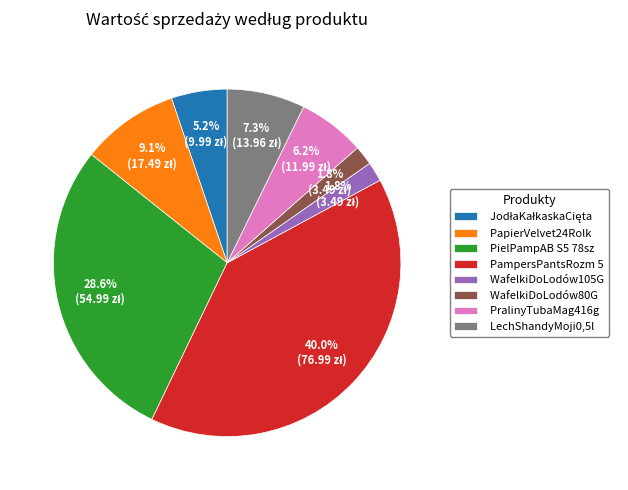

Does any single category account for the majority?

No